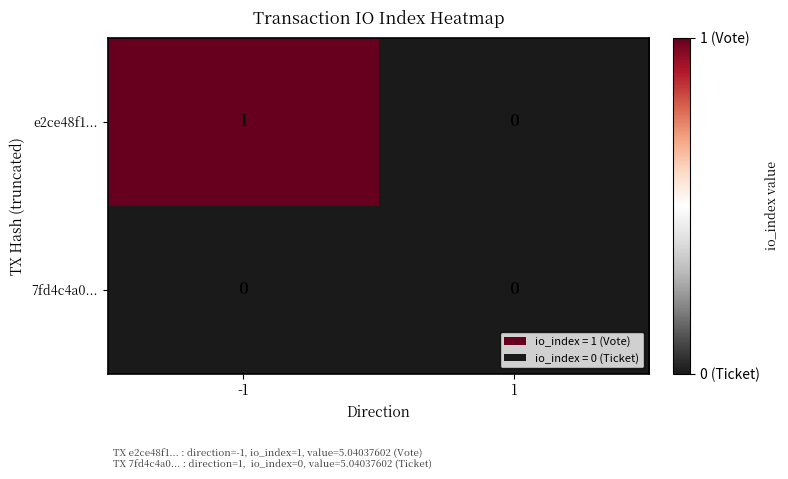

List the series in order of their peak value, highest first.

e2ce48f1..., 7fd4c4a0...